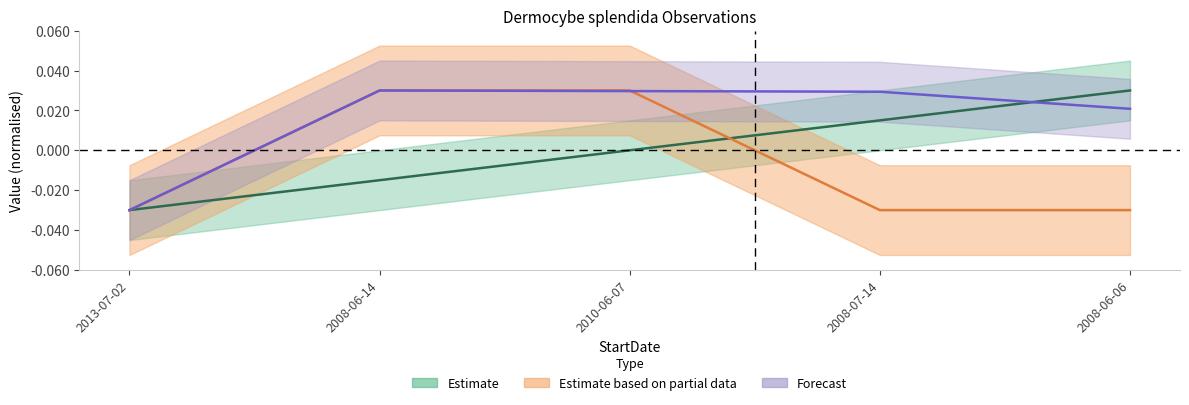

Count the number of categories in the chart.

5